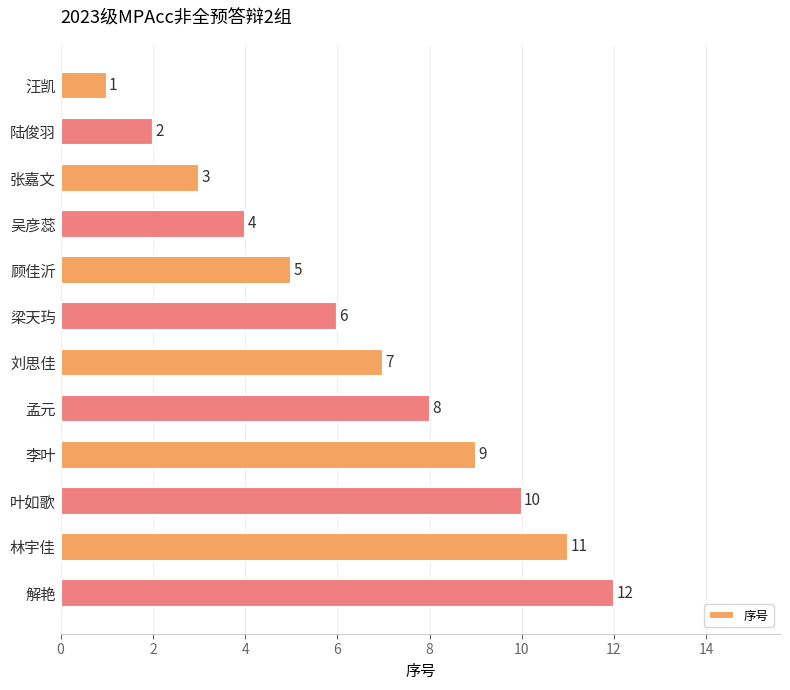

Are the bars horizontal?

Yes